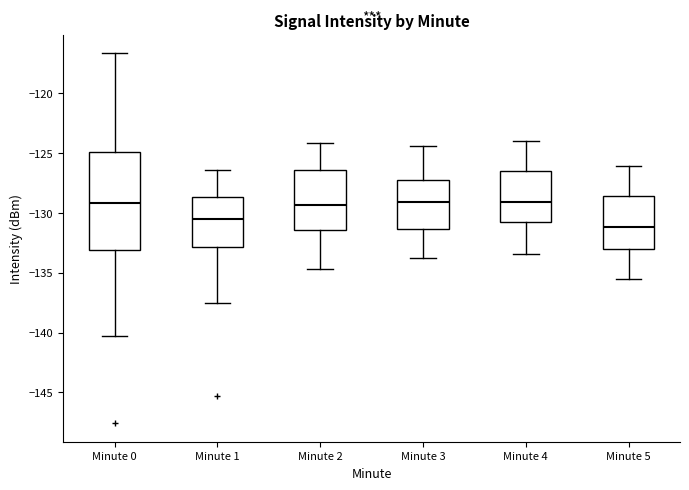

Where does the median line of the box for Minute 0 sit on the y-axis? The values are not printed on the chart, so give them approximately, as read against the axis.

-129.0